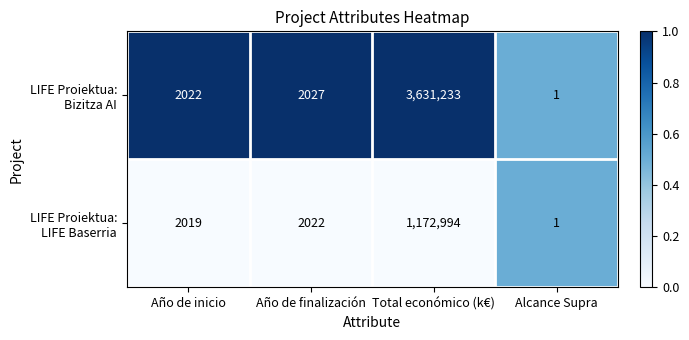

At which category is the sum across all series the highest?

Total económico (k€)